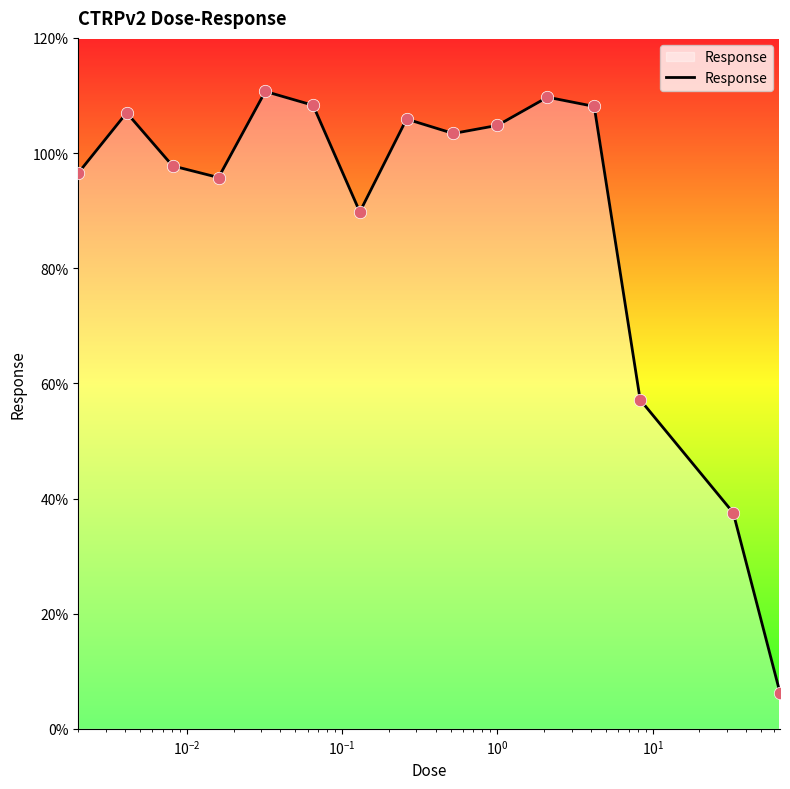

What is the greatest value displayed?

110.7